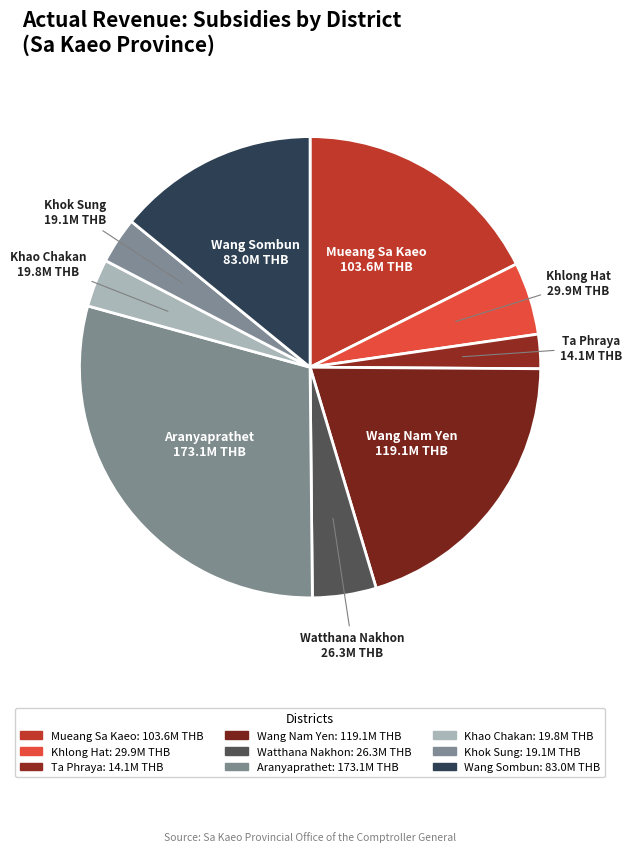

What is the ratio of the value at Aranyaprathet to the value at Khlong Hat?

5.8